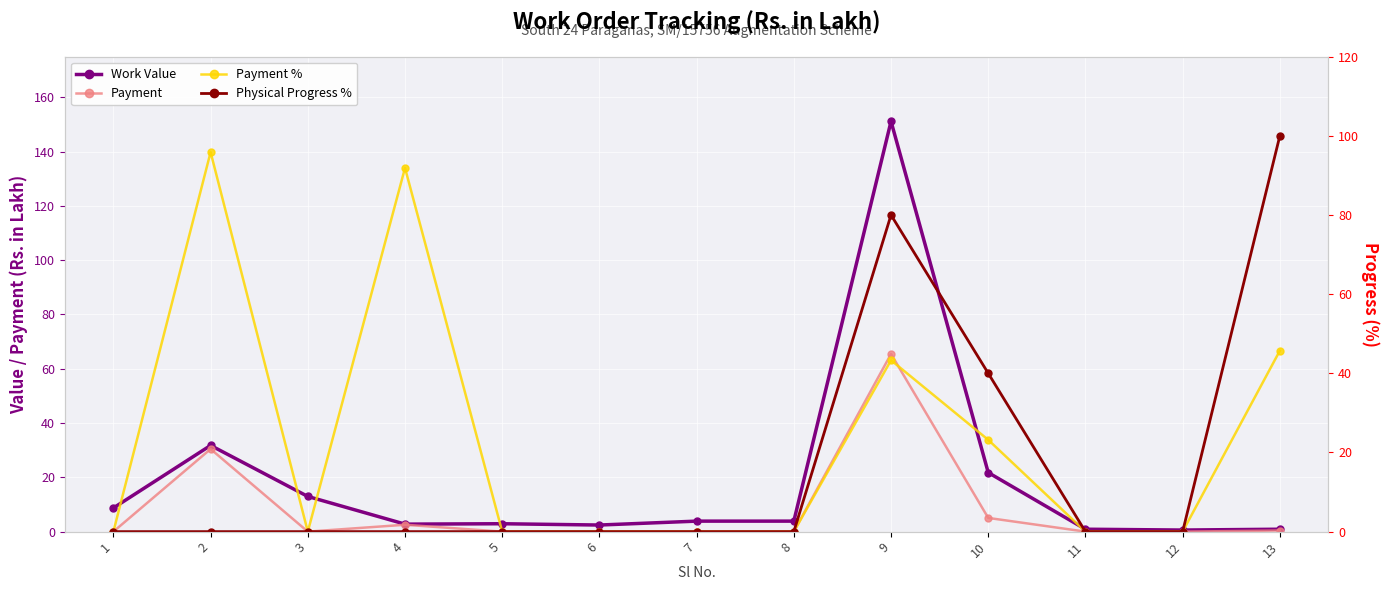

What are all the series names shown in the legend?

Work Value, Payment, Payment %, Physical Progress %